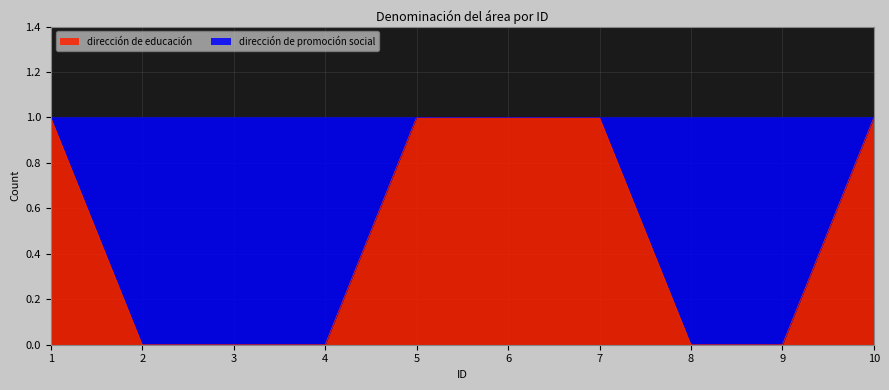

Reading left to right, list all the values displayed in this chart.

1=1	2=0	3=0	4=0	5=1	6=1	7=1	8=0	9=0	10=1